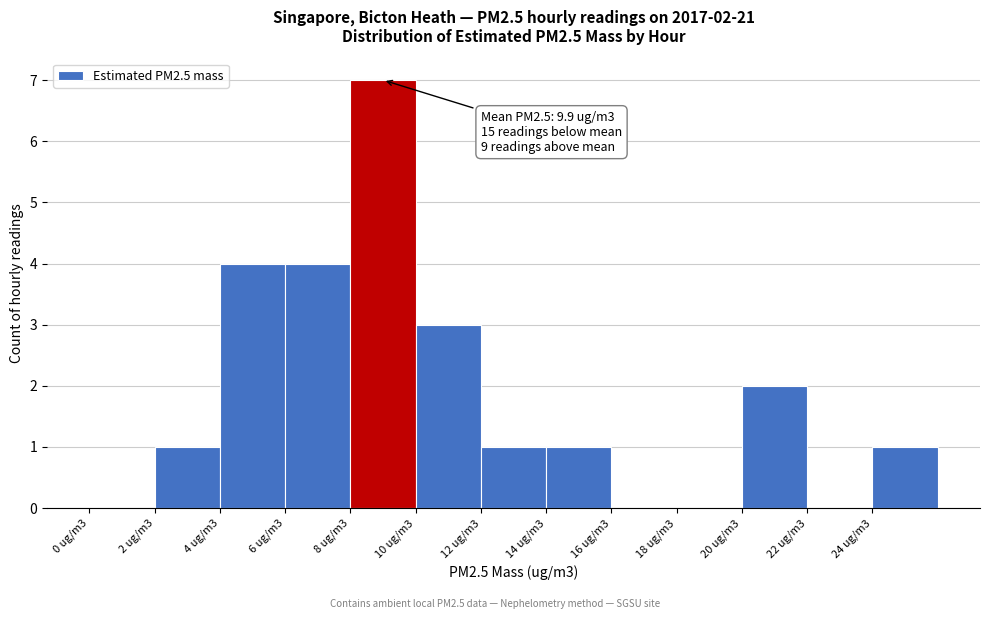

Reading right to left, transcribe all the data shown in this chart.

24 ug/m3=1	22 ug/m3=0	20 ug/m3=2	18 ug/m3=0	16 ug/m3=0	14 ug/m3=1	12 ug/m3=1	10 ug/m3=3	8 ug/m3=7	6 ug/m3=4	4 ug/m3=4	2 ug/m3=1	0 ug/m3=0